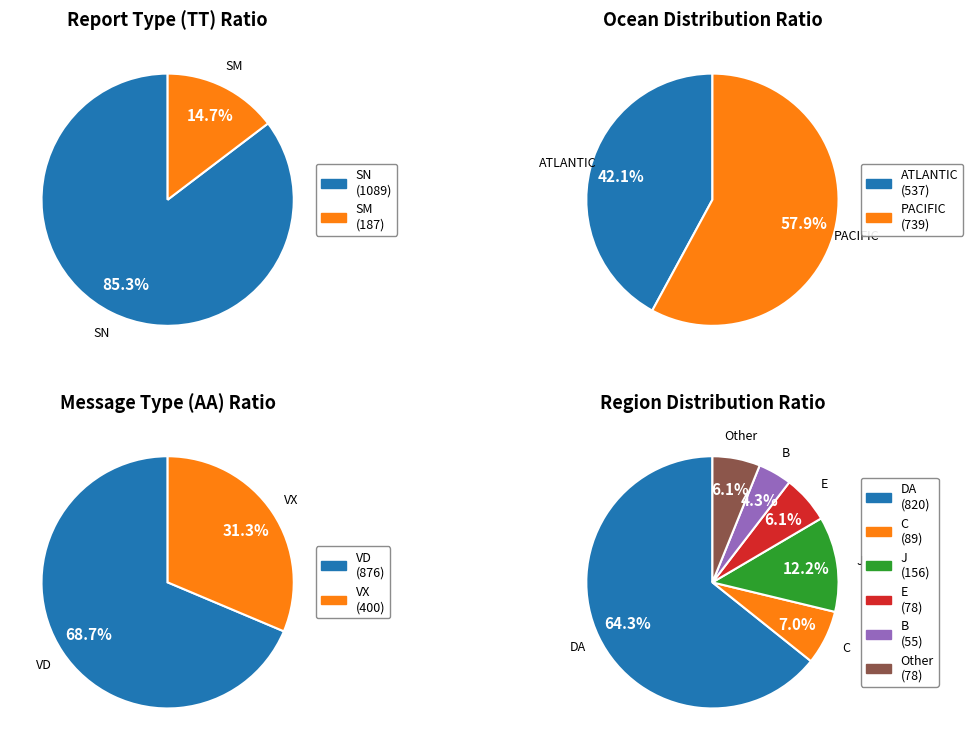

To the nearest percent, what is the average slice percentage?

17%